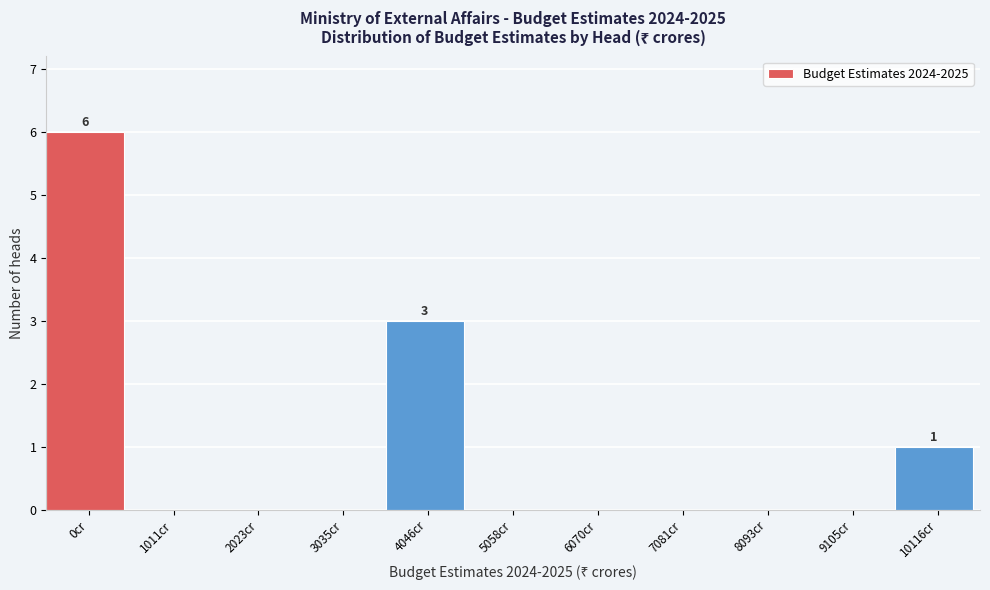

Reading right to left, what are all the values shown in this chart?

10116cr=1	9105cr=0	8093cr=0	7081cr=0	6070cr=0	5058cr=0	4046cr=3	3035cr=0	2023cr=0	1011cr=0	0cr=6